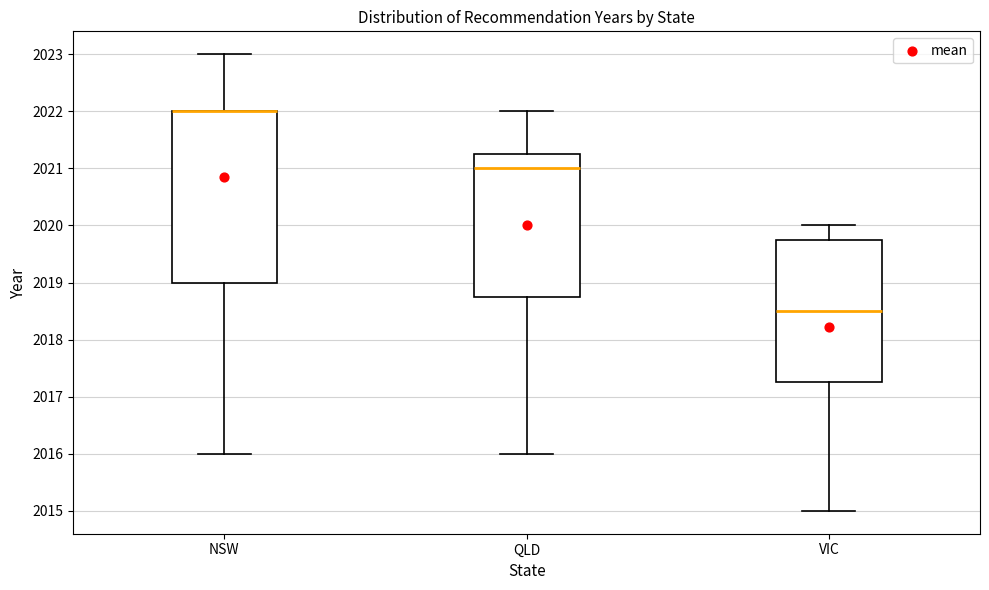

Reading left to right, transcribe this box plot: for each box, give where its median line is, the range the box spans, and where its two whiskers end, as read against the y-axis. The values are not printed on the chart, so give them approximately, as read against the axis.

NSW: median 2022.0 (drawn on the box's upper edge), box 2019.0 to 2022.0, whiskers 2016.0 to 2023.0
QLD: median 2021.0, box 2018.8 to 2021.3, whiskers 2016.0 to 2022.0
VIC: median 2018.5, box 2017.3 to 2019.8, whiskers 2015.0 to 2020.0